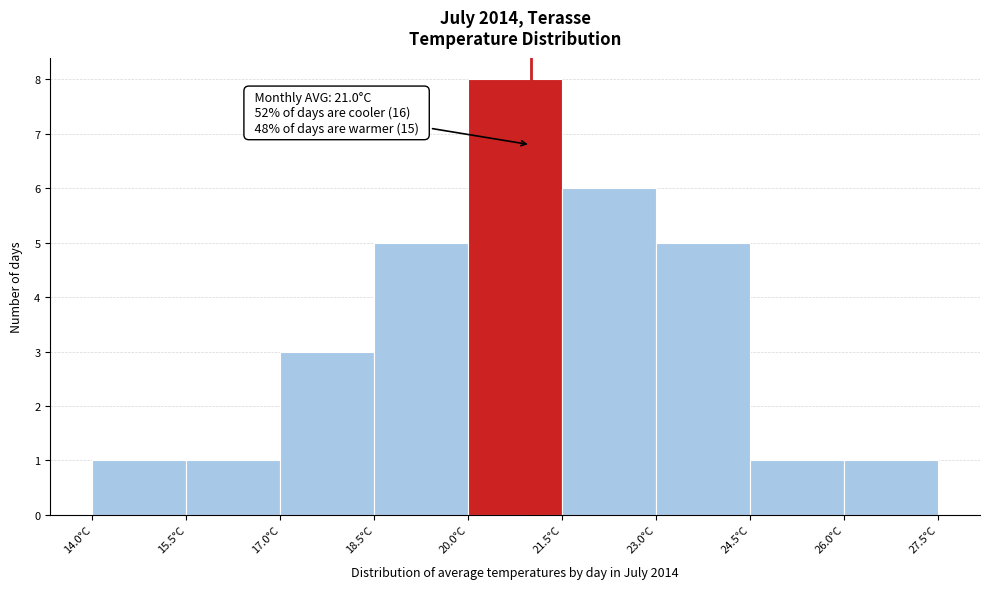

Which range on the x-axis has the tallest bar?

20.0 to 21.5